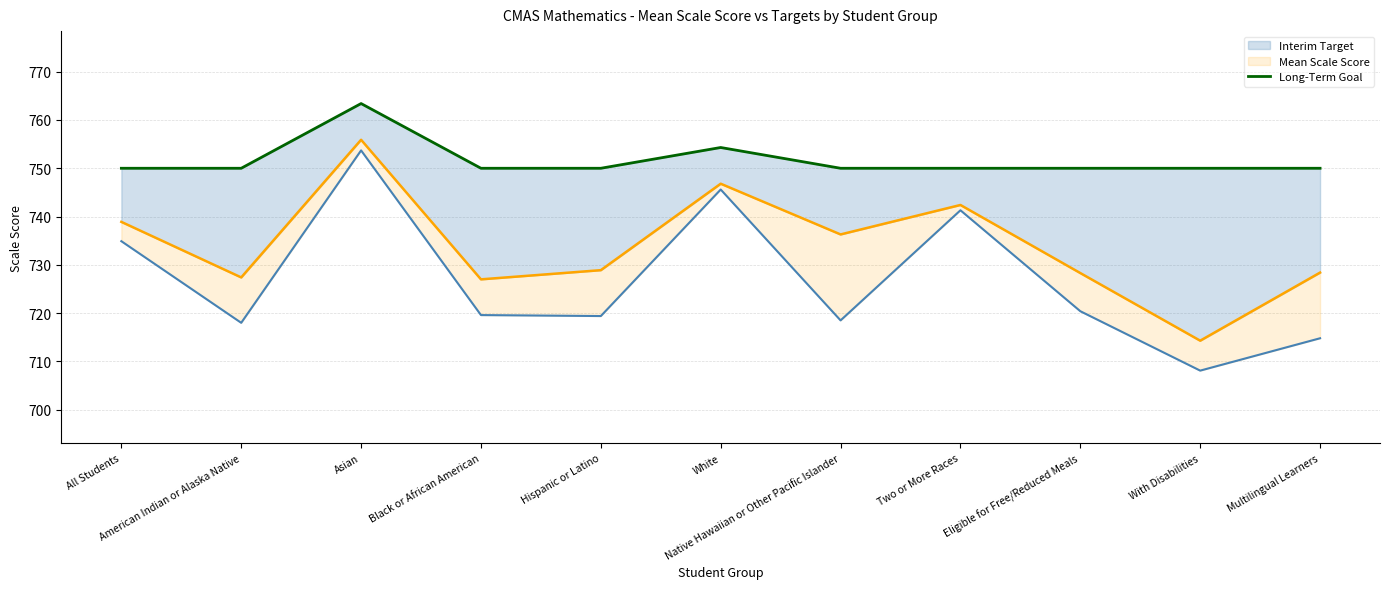

Reading right to left, extract all data points from this chart.

750.0	750.0	750.0	750.0	750.0	754.3	750.0	750.0	763.4	750.0	750.0